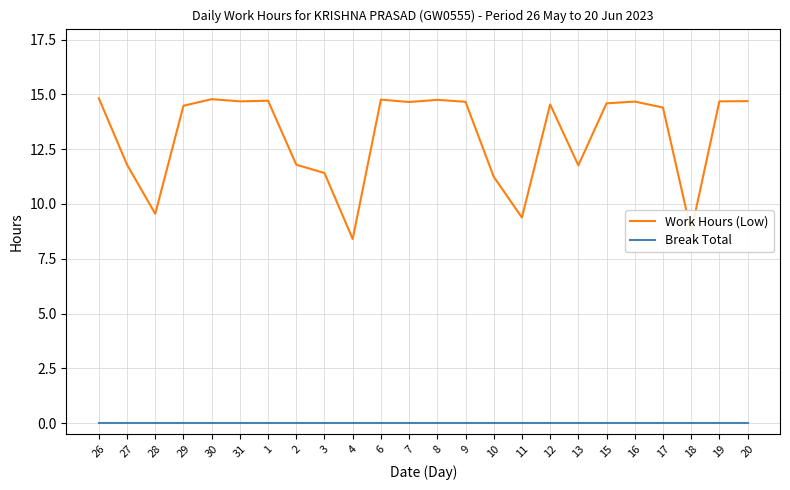

What is the total value across all series at 29?

14.5